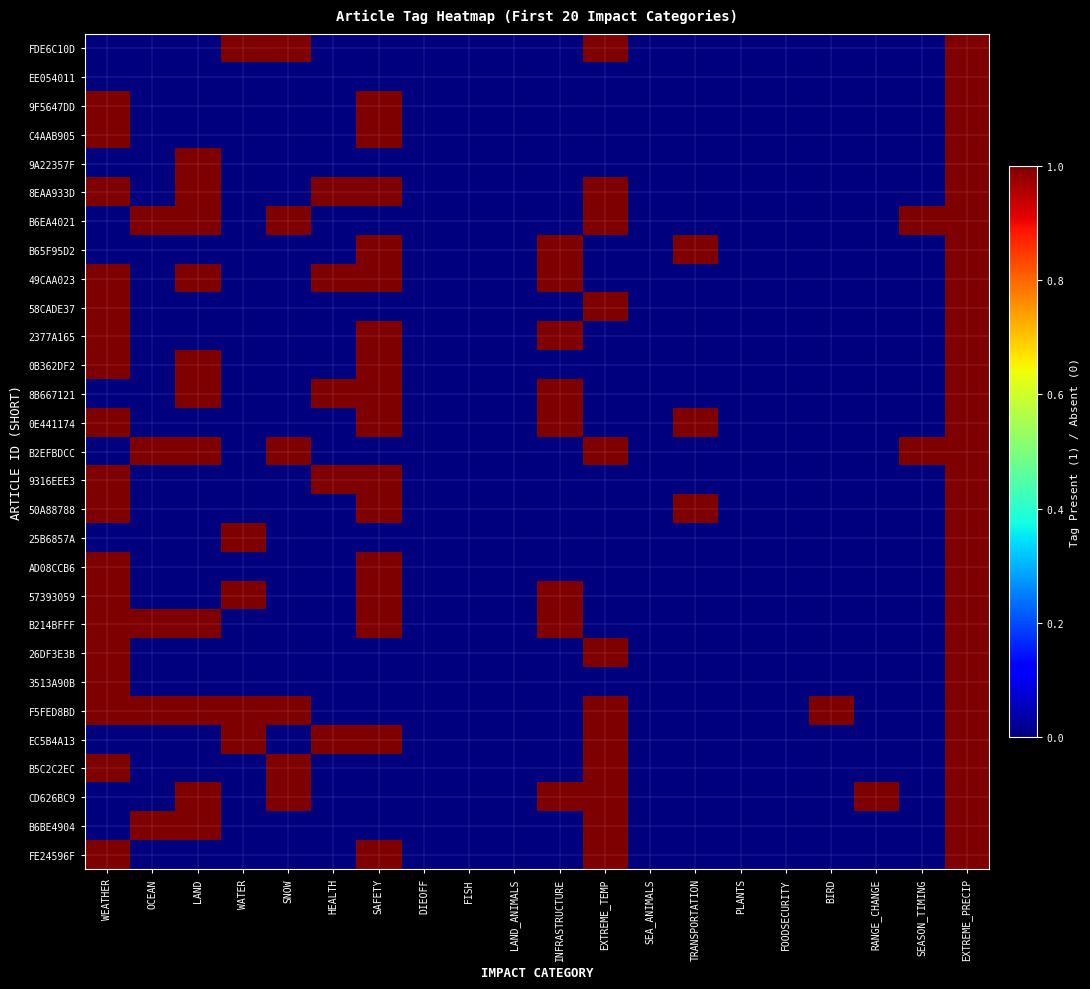

How many series are shown in this chart?

29